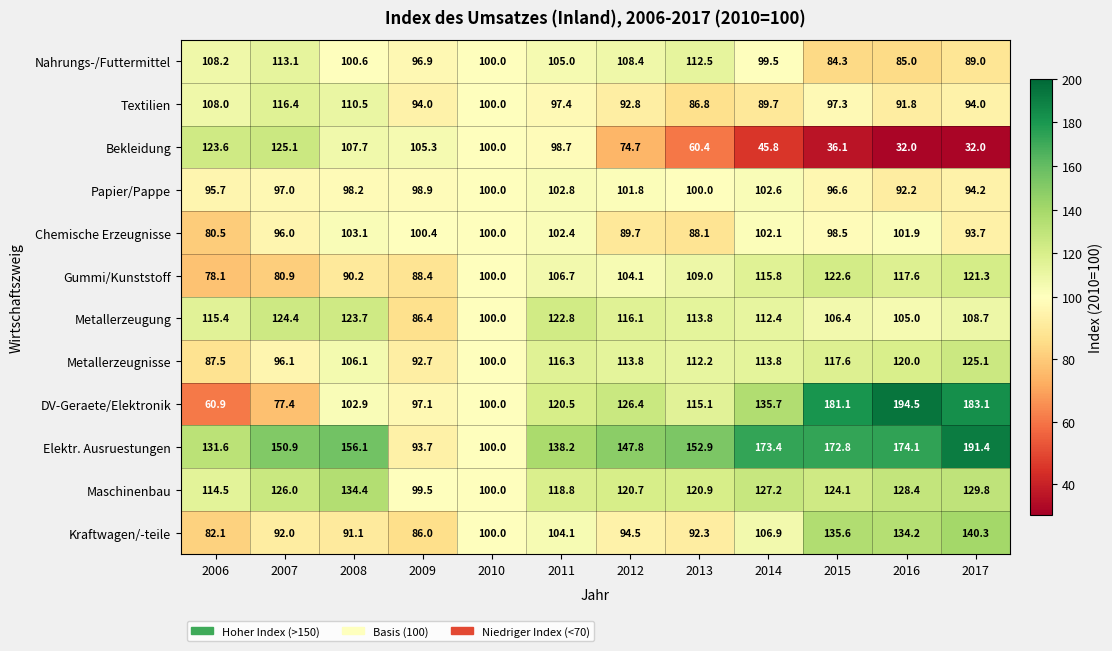

Which series has the largest total across all categories?

Elektr. Ausruestungen